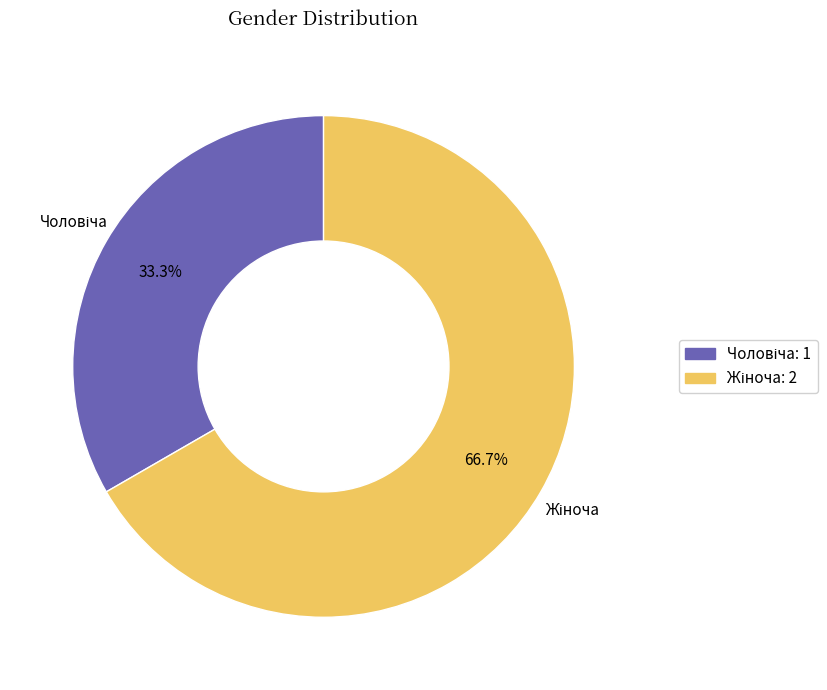

Does any single category account for the majority?

Yes